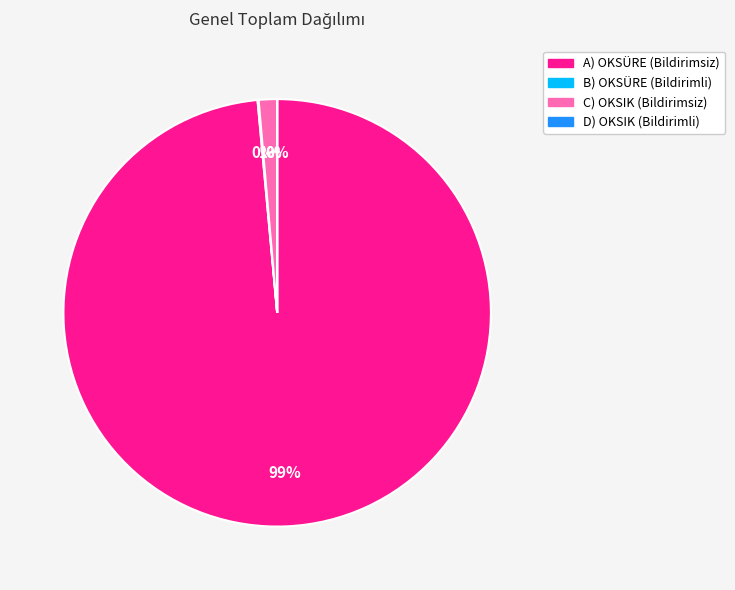

To the nearest percent, what is the difference between the largest and smallest slice percentages?

99%